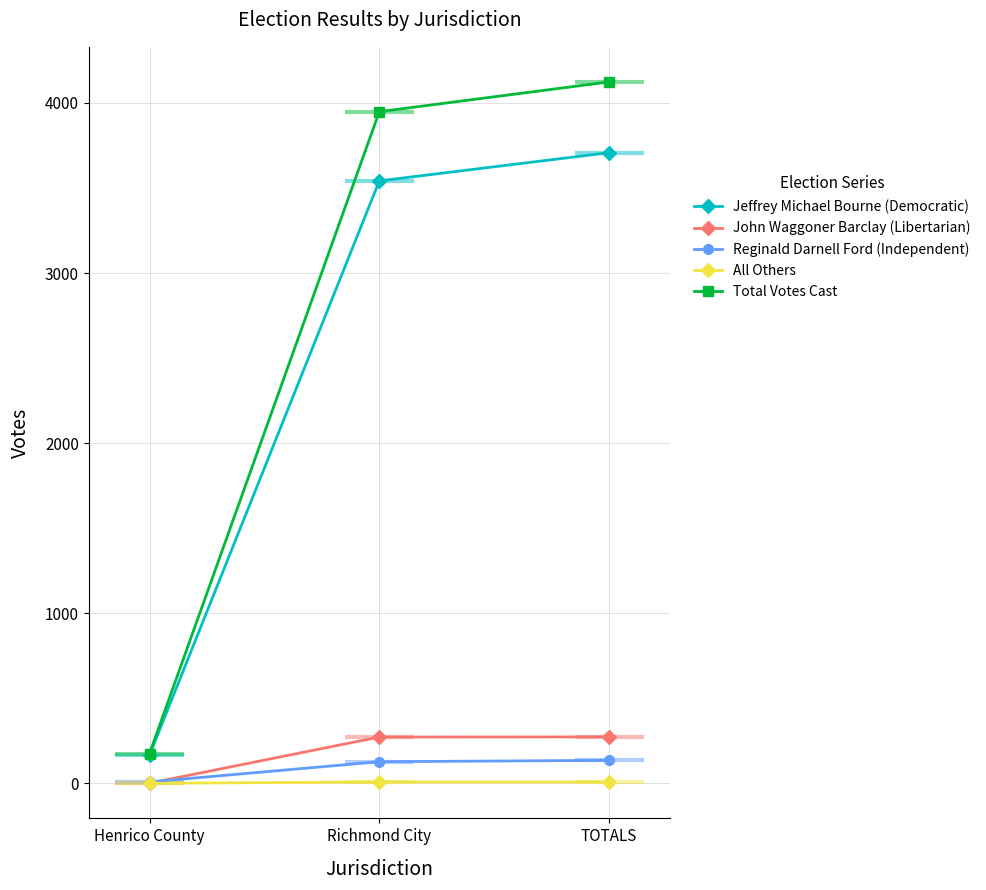

The value of Total Votes Cast at TOTALS is 5750. True or false?

False